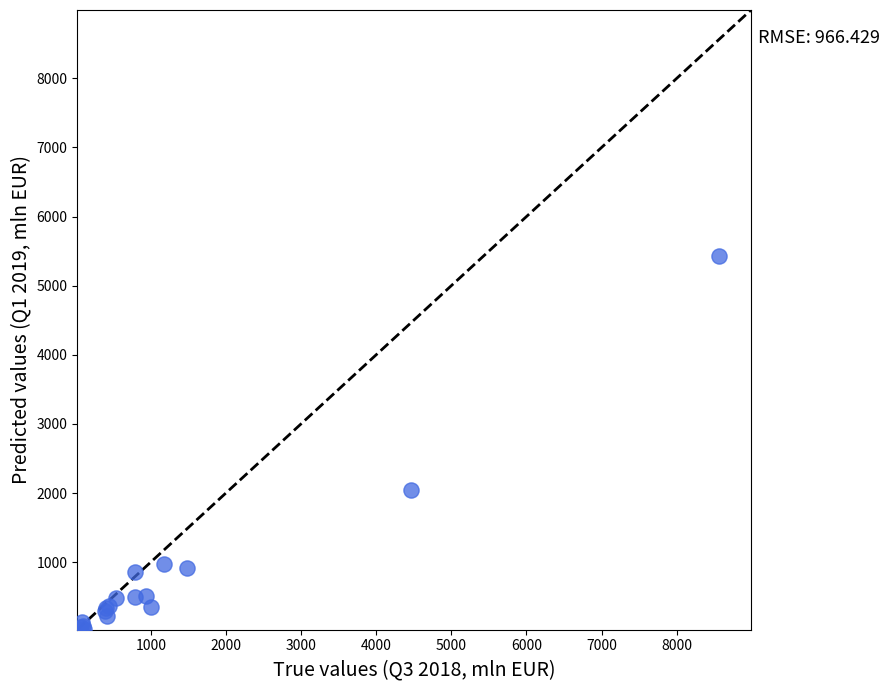

What Y value in the scatter plot is closest to 2728?

2041.0